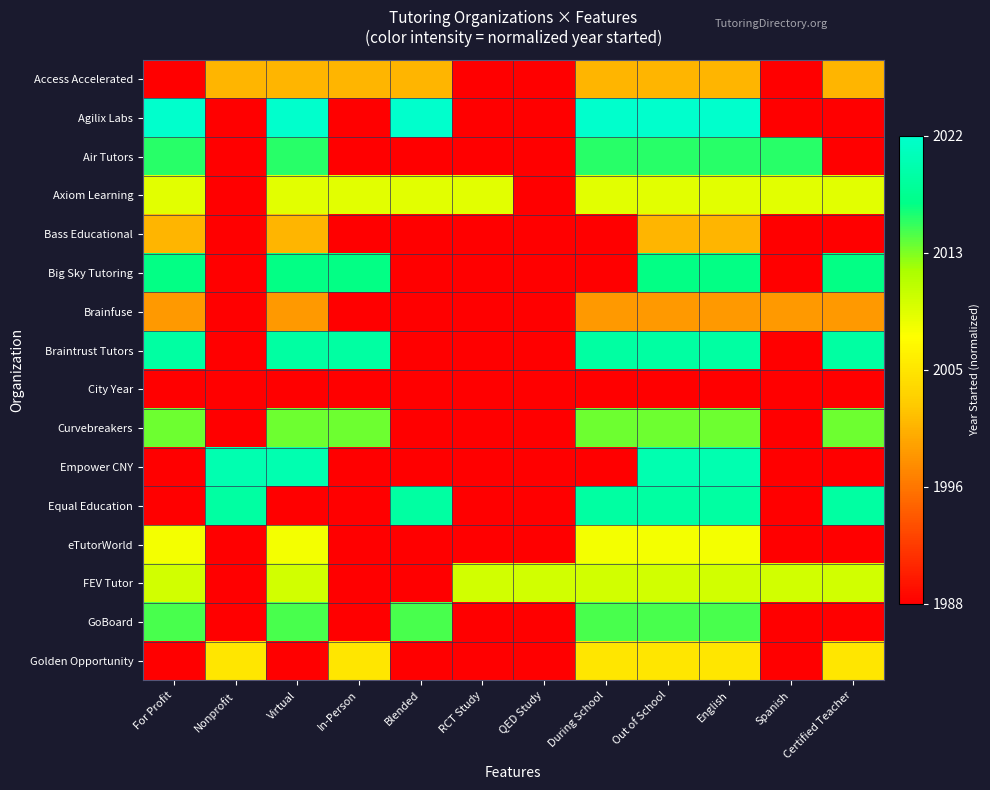

Reading right to left, transcribe all the data shown in this chart.

Access Accelerated: Certified Teacher=0.4	Spanish=0.0	English=0.4	Out of School=0.4	During School=0.4	QED Study=0.0	RCT Study=0.0	Blended=0.4	In-Person=0.4	Virtual=0.4	Nonprofit=0.4	For Profit=0.0
Agilix Labs: Certified Teacher=0.0	Spanish=0.0	English=1.0	Out of School=1.0	During School=1.0	QED Study=0.0	RCT Study=0.0	Blended=1.0	In-Person=0.0	Virtual=1.0	Nonprofit=0.0	For Profit=1.0
Air Tutors: Certified Teacher=0.0	Spanish=0.8	English=0.8	Out of School=0.8	During School=0.8	QED Study=0.0	RCT Study=0.0	Blended=0.0	In-Person=0.0	Virtual=0.8	Nonprofit=0.0	For Profit=0.8
Axiom Learning: Certified Teacher=0.6	Spanish=0.6	English=0.6	Out of School=0.6	During School=0.6	QED Study=0.0	RCT Study=0.6	Blended=0.6	In-Person=0.6	Virtual=0.6	Nonprofit=0.0	For Profit=0.6
Bass Educational: Certified Teacher=0.0	Spanish=0.0	English=0.4	Out of School=0.4	During School=0.0	QED Study=0.0	RCT Study=0.0	Blended=0.0	In-Person=0.0	Virtual=0.4	Nonprofit=0.0	For Profit=0.4
Big Sky Tutoring: Certified Teacher=0.9	Spanish=0.0	English=0.9	Out of School=0.9	During School=0.0	QED Study=0.0	RCT Study=0.0	Blended=0.0	In-Person=0.9	Virtual=0.9	Nonprofit=0.0	For Profit=0.9
Brainfuse: Certified Teacher=0.3	Spanish=0.3	English=0.3	Out of School=0.3	During School=0.3	QED Study=0.0	RCT Study=0.0	Blended=0.0	In-Person=0.0	Virtual=0.3	Nonprofit=0.0	For Profit=0.3
Braintrust Tutors: Certified Teacher=0.9	Spanish=0.0	English=0.9	Out of School=0.9	During School=0.9	QED Study=0.0	RCT Study=0.0	Blended=0.0	In-Person=0.9	Virtual=0.9	Nonprofit=0.0	For Profit=0.9
City Year: Certified Teacher=0.0	Spanish=0.0	English=0.0	Out of School=0.0	During School=0.0	QED Study=0.0	RCT Study=0.0	Blended=0.0	In-Person=0.0	Virtual=0.0	Nonprofit=0.0	For Profit=0.0
Curvebreakers: Certified Teacher=0.8	Spanish=0.0	English=0.8	Out of School=0.8	During School=0.8	QED Study=0.0	RCT Study=0.0	Blended=0.0	In-Person=0.8	Virtual=0.8	Nonprofit=0.0	For Profit=0.8
Empower CNY: Certified Teacher=0.0	Spanish=0.0	English=0.9	Out of School=0.9	During School=0.0	QED Study=0.0	RCT Study=0.0	Blended=0.0	In-Person=0.0	Virtual=0.9	Nonprofit=0.9	For Profit=0.0
Equal Education: Certified Teacher=0.9	Spanish=0.0	English=0.9	Out of School=0.9	During School=0.9	QED Study=0.0	RCT Study=0.0	Blended=0.9	In-Person=0.0	Virtual=0.0	Nonprofit=0.9	For Profit=0.0
eTutorWorld: Certified Teacher=0.0	Spanish=0.0	English=0.6	Out of School=0.6	During School=0.6	QED Study=0.0	RCT Study=0.0	Blended=0.0	In-Person=0.0	Virtual=0.6	Nonprofit=0.0	For Profit=0.6
FEV Tutor: Certified Teacher=0.6	Spanish=0.6	English=0.6	Out of School=0.6	During School=0.6	QED Study=0.6	RCT Study=0.6	Blended=0.0	In-Person=0.0	Virtual=0.6	Nonprofit=0.0	For Profit=0.6
GoBoard: Certified Teacher=0.0	Spanish=0.0	English=0.8	Out of School=0.8	During School=0.8	QED Study=0.0	RCT Study=0.0	Blended=0.8	In-Person=0.0	Virtual=0.8	Nonprofit=0.0	For Profit=0.8
Golden Opportunity: Certified Teacher=0.5	Spanish=0.0	English=0.5	Out of School=0.5	During School=0.5	QED Study=0.0	RCT Study=0.0	Blended=0.0	In-Person=0.5	Virtual=0.0	Nonprofit=0.5	For Profit=0.0